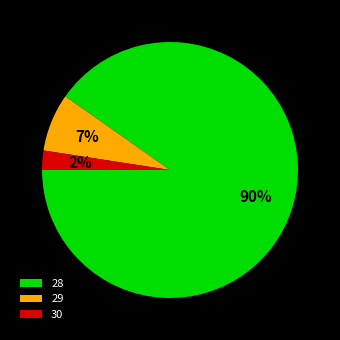

How many slices are in this pie chart?

3